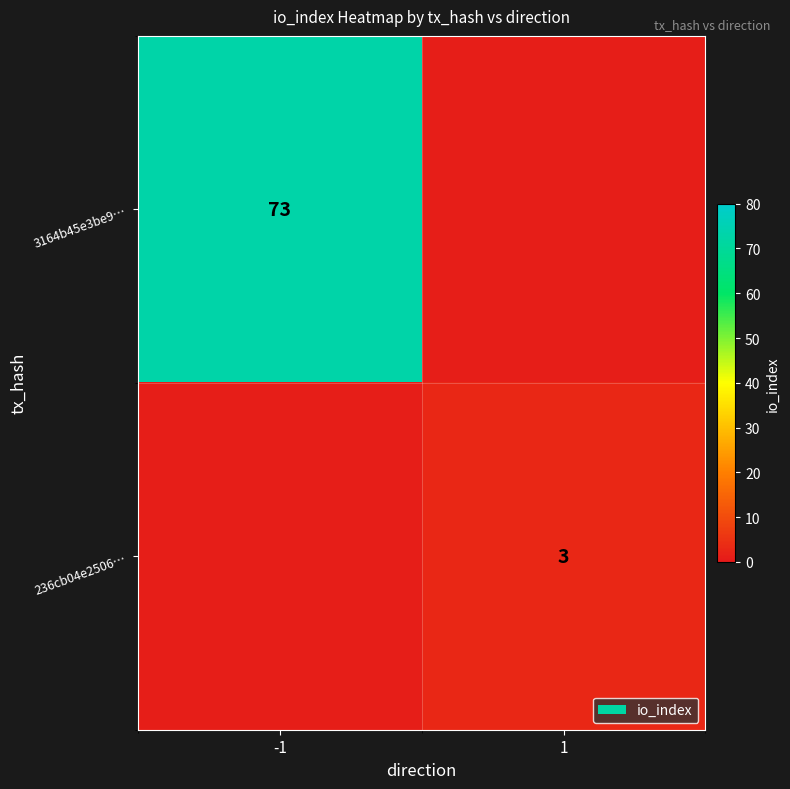

What is the total value across all series at 1?

3